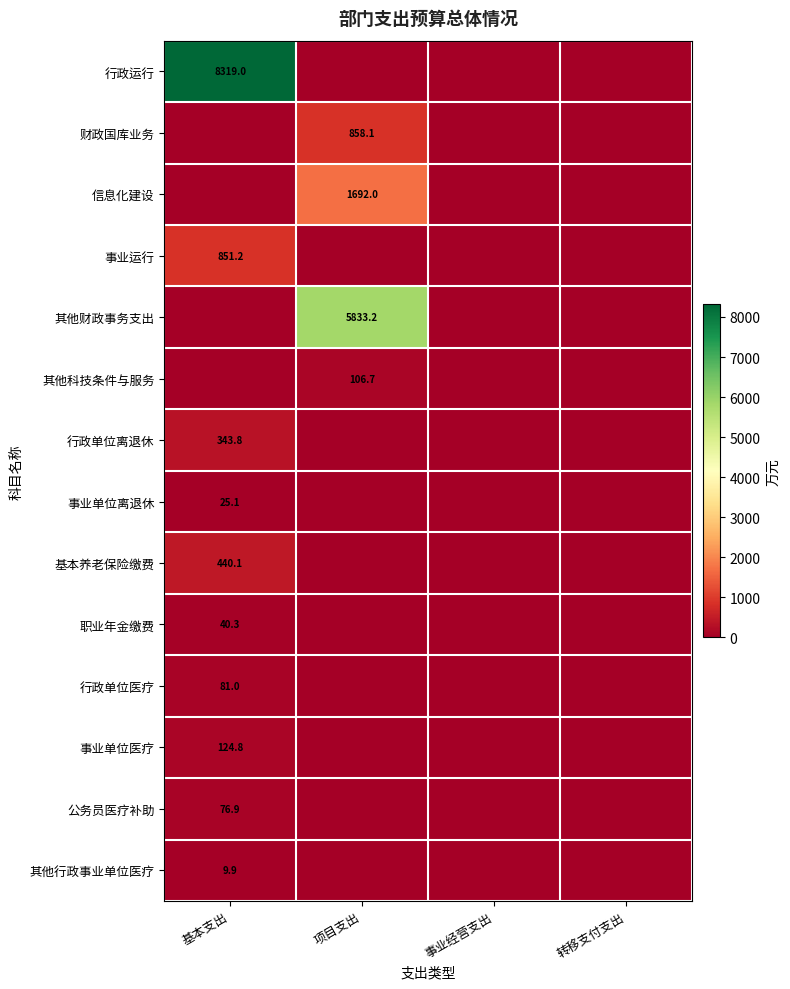

Is it true that 财政国库业务 equals 858.1 at 项目支出?

True